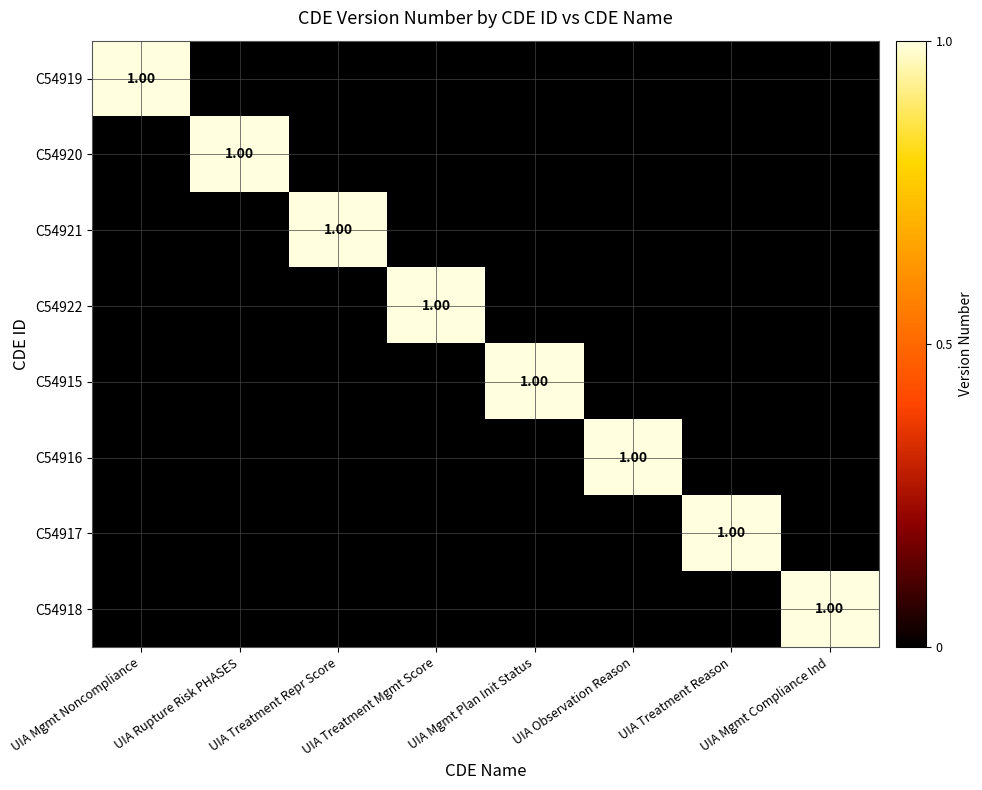

At which category does the chart reach its peak across all series?

UIA Mgmt Noncompliance